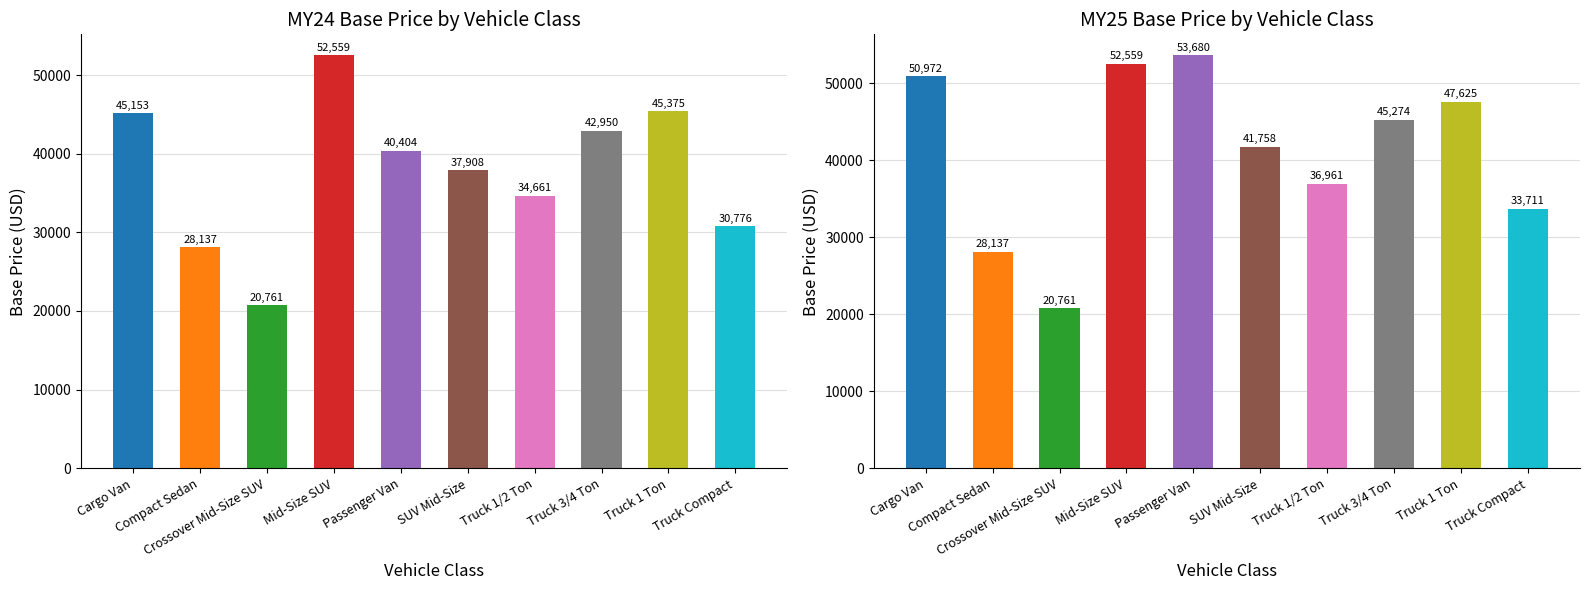

Between Crossover Mid-Size SUV and Truck 3/4 Ton, which is larger?

Truck 3/4 Ton